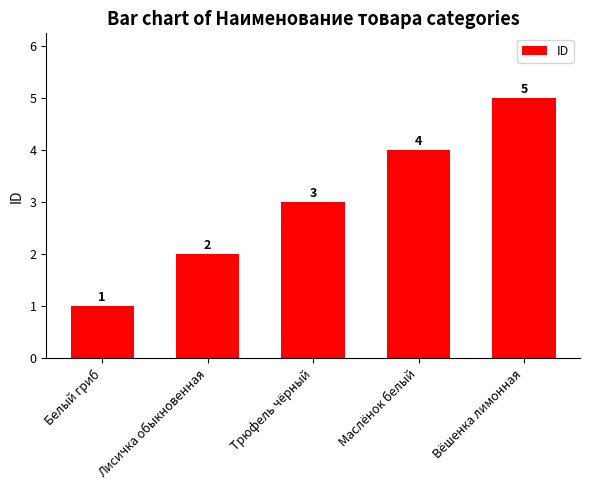

Which category has the lowest value across all series?

Белый гриб